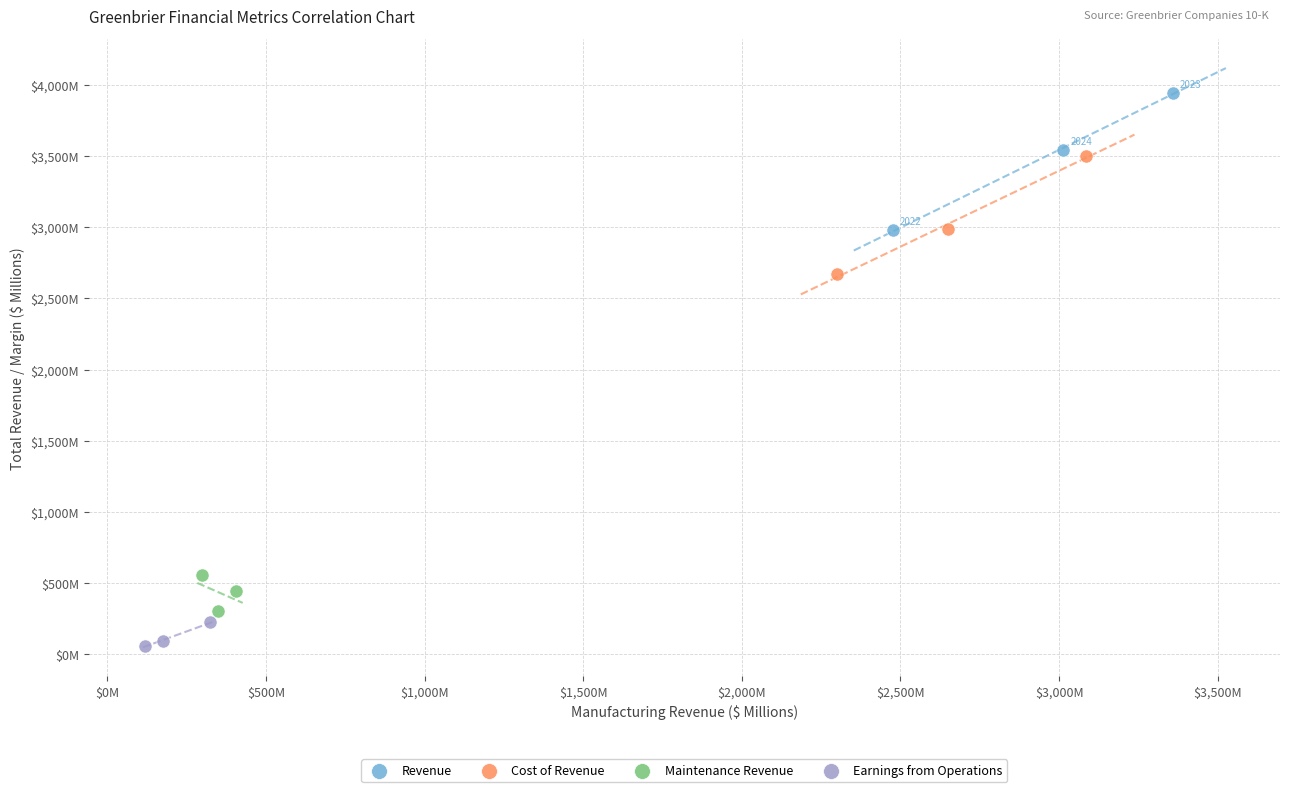

Which series reaches the minimum Y coordinate?

Earnings from Operations